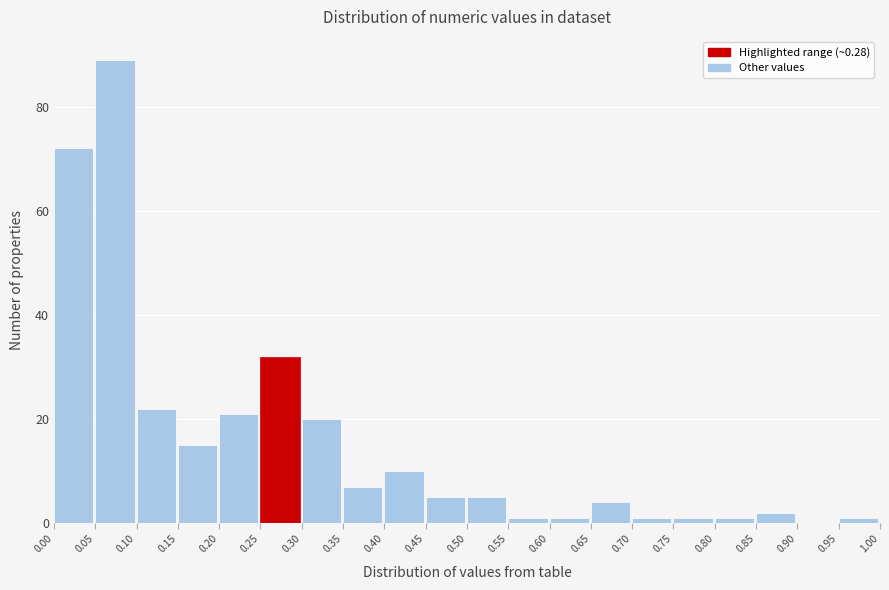

Reading left to right, transcribe this chart: for each bar, give the range it covers on the x-axis and its height. The values are not printed on the chart, so give them approximately, as read against the axis.

0.00 to 0.05: 72
0.05 to 0.10: 90
0.10 to 0.15: 22
0.15 to 0.20: 16
0.20 to 0.25: 22
0.25 to 0.30: 32
0.30 to 0.35: 20
0.35 to 0.40: 8
0.40 to 0.45: 10
0.45 to 0.50: 6
0.50 to 0.55: 6
0.55 to 0.60: under 2
0.60 to 0.65: under 2
0.65 to 0.70: 4
0.70 to 0.75: under 2
0.75 to 0.80: under 2
0.80 to 0.85: under 2
0.85 to 0.90: 2
0.90 to 0.95: 0
0.95 to 1.00: under 2